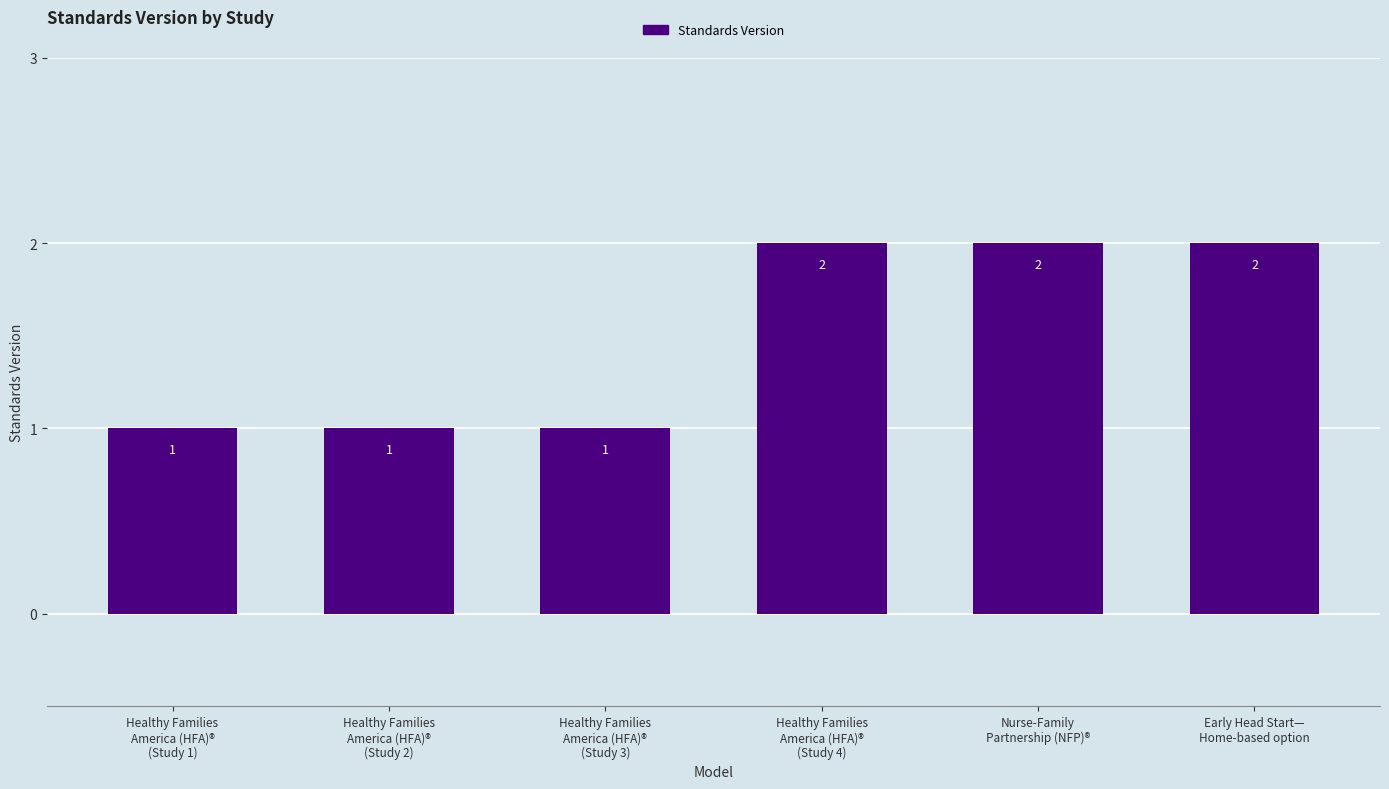

Is it true that the value at Nurse-Family
Partnership (NFP)® is 3?

False